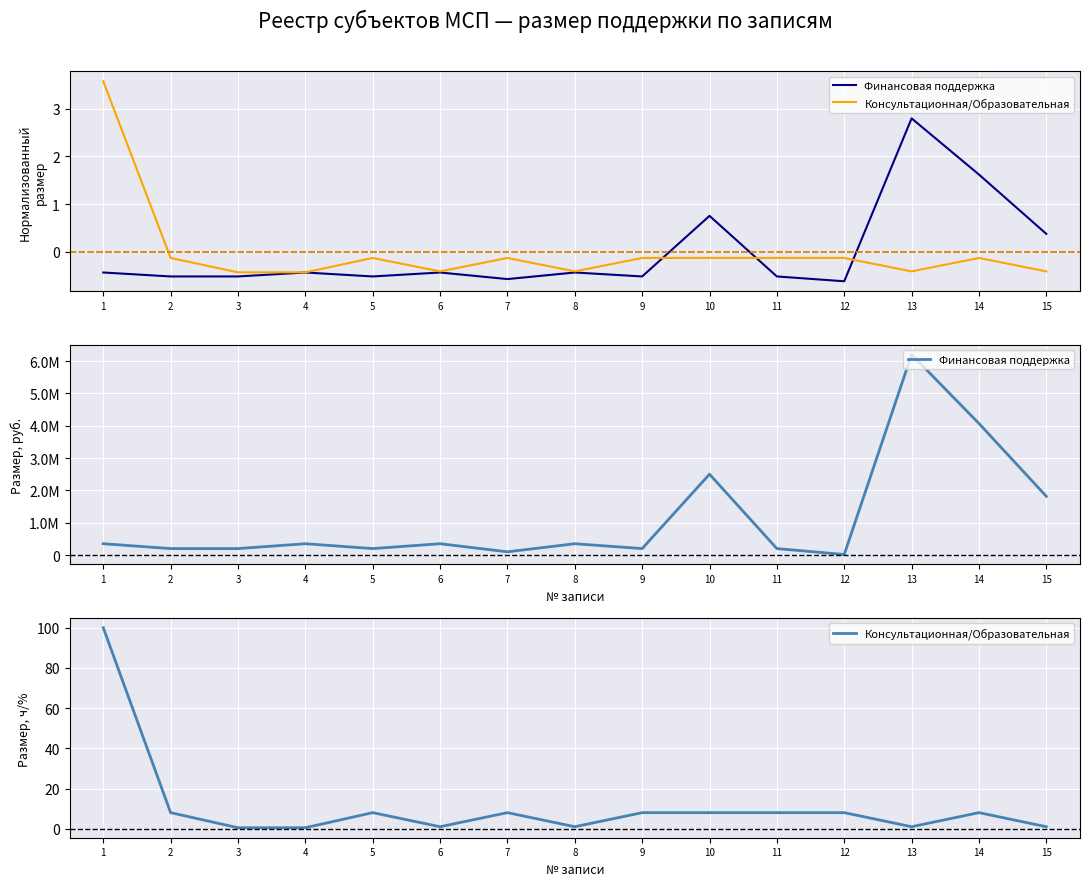

Count the number of categories in the chart.

15